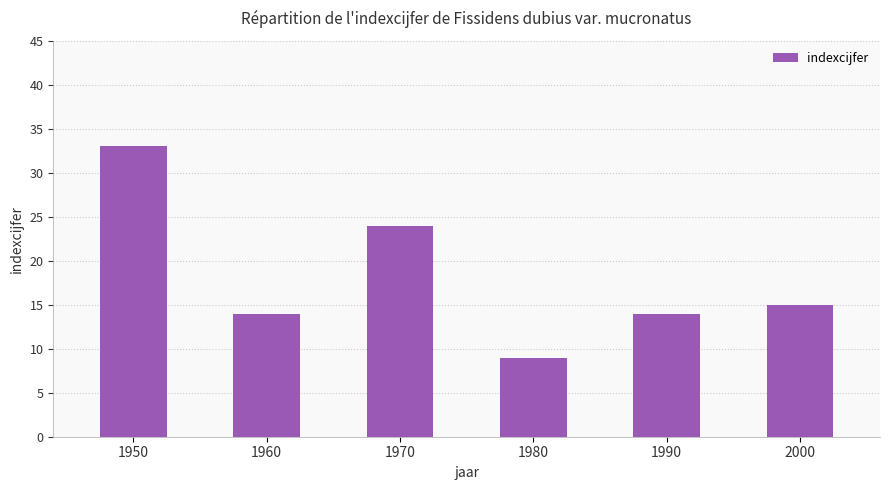

What is the ratio of the value at 1960 to the value at 2000?

0.9